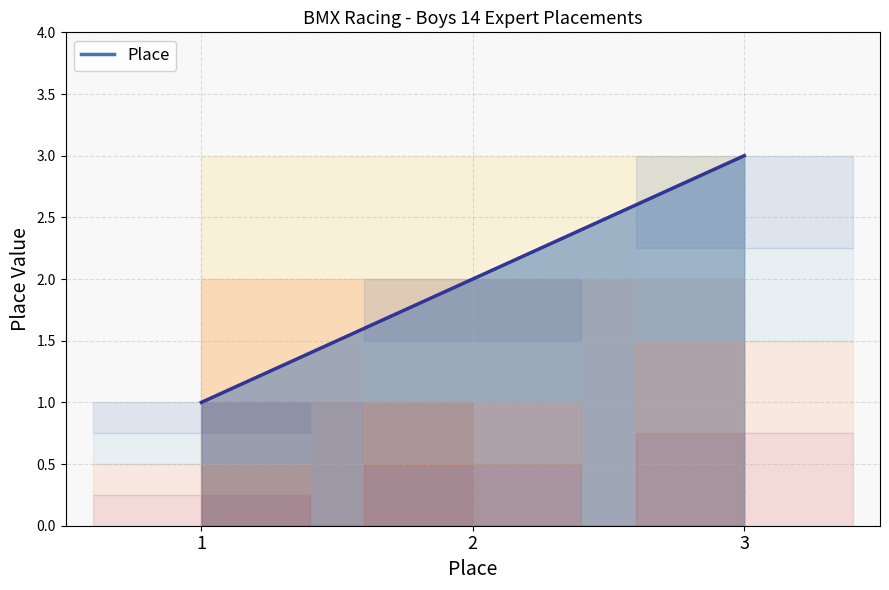

What is the smallest value displayed?

1